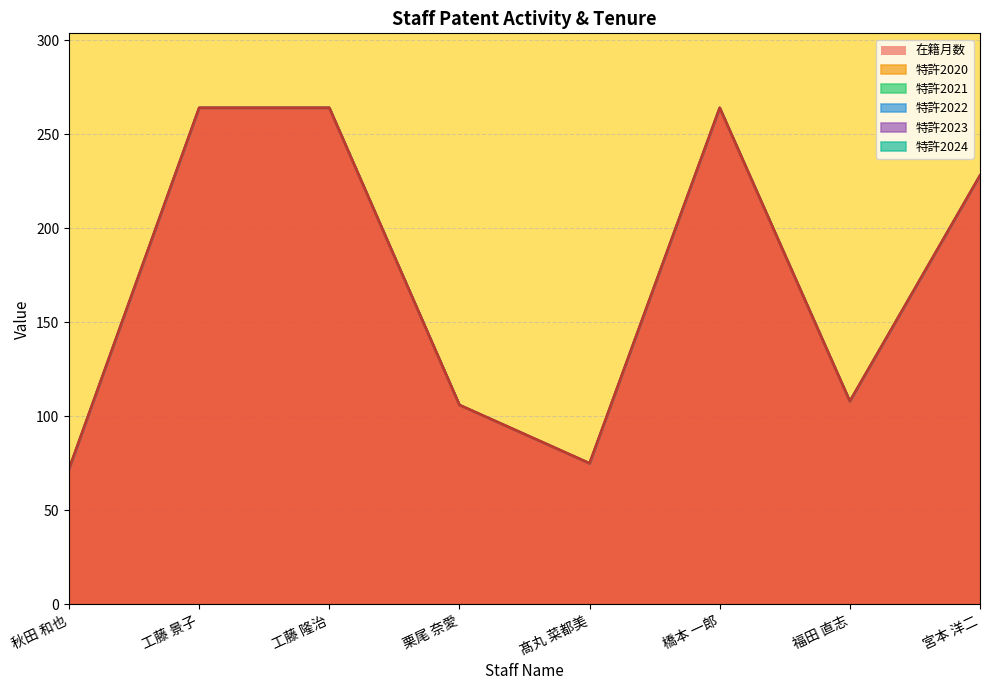

What is the label of the 2nd point from the right?

福田 直志